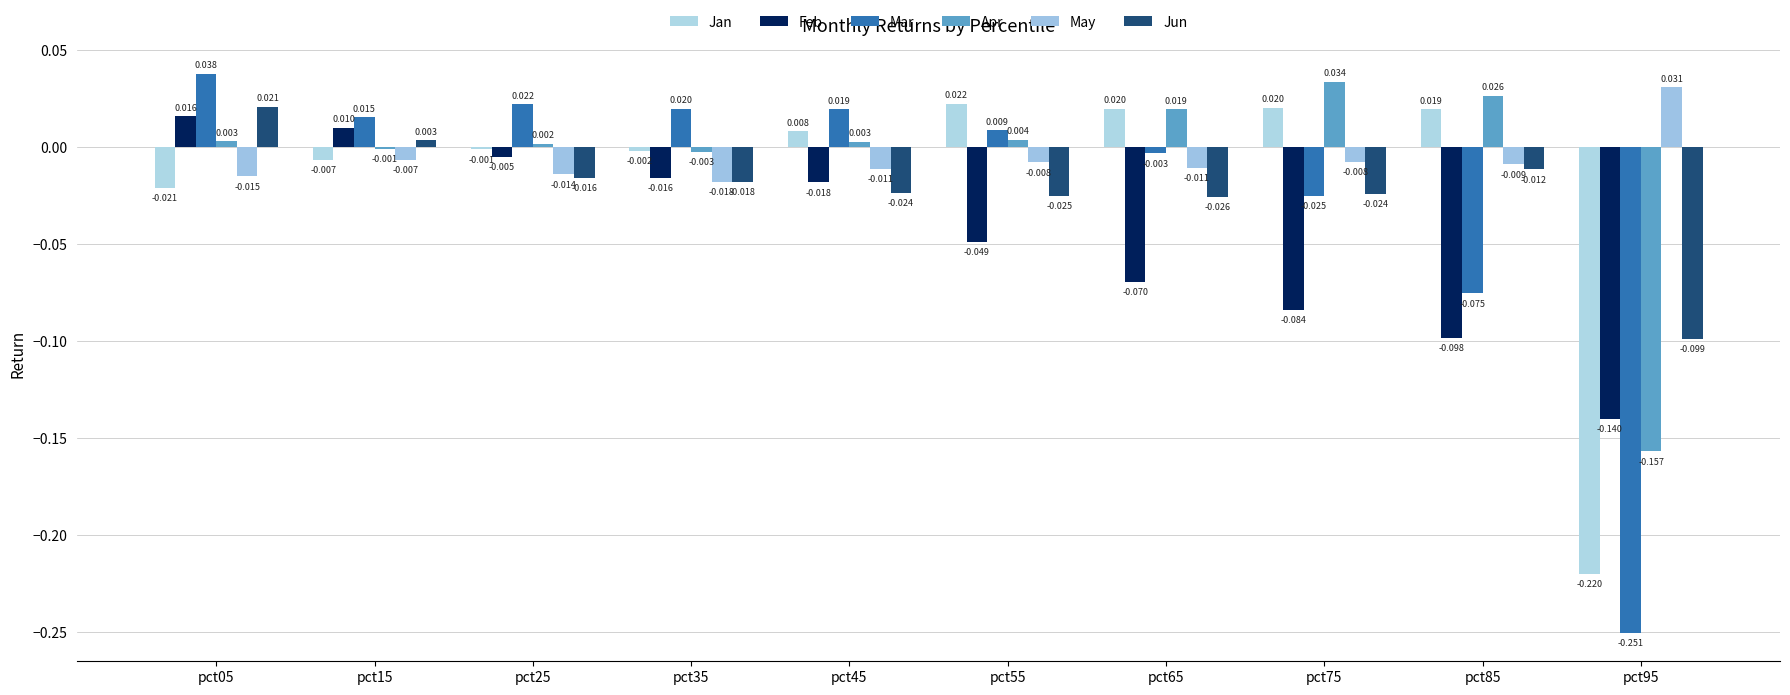

True or false: Feb has a value of -0.1 at pct75.

False